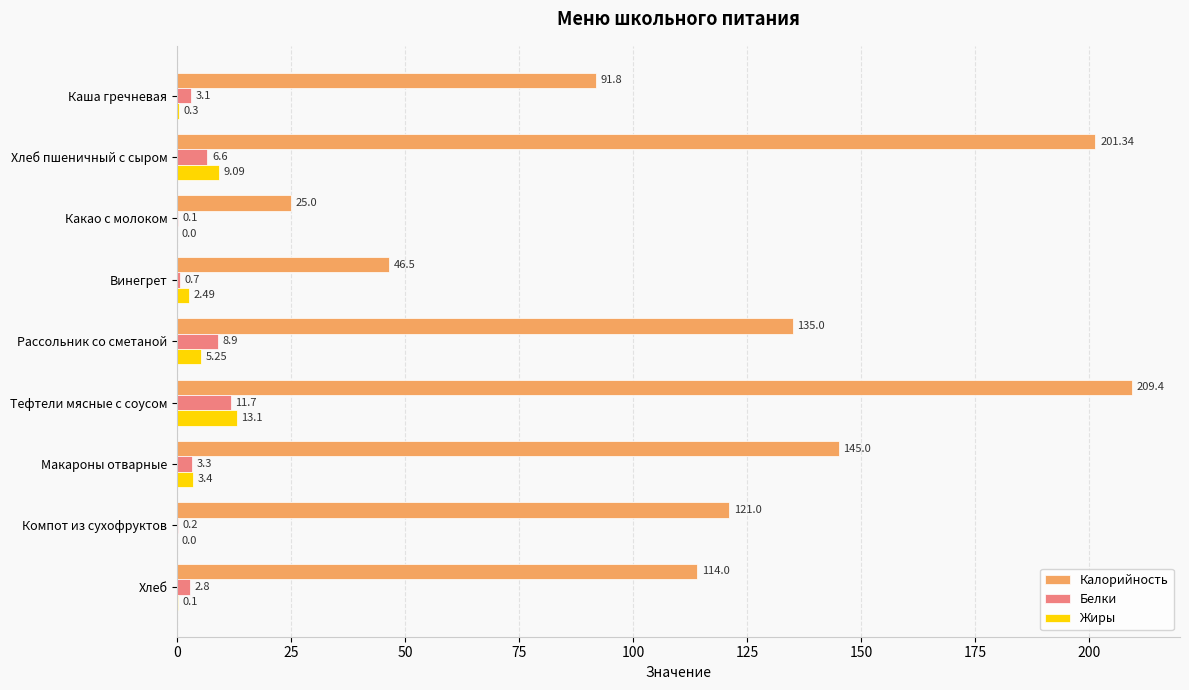

How many categories are shown in the chart?

9